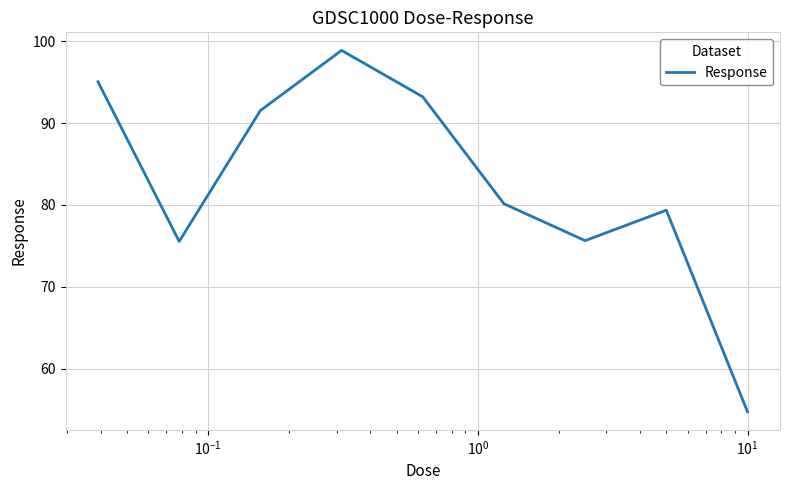

What is the difference between the maximum and minimum values?

44.2